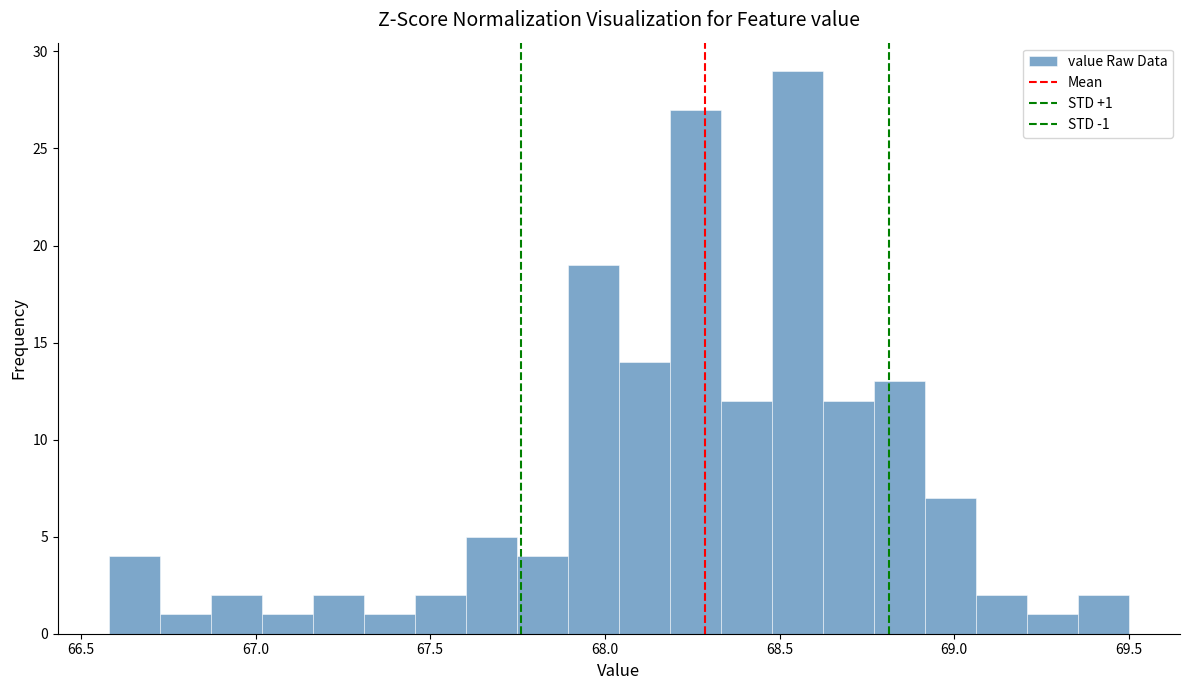

Around what value on the x-axis is the tallest bar? Give the approximate position of its centre, as read against the axis.

68.55